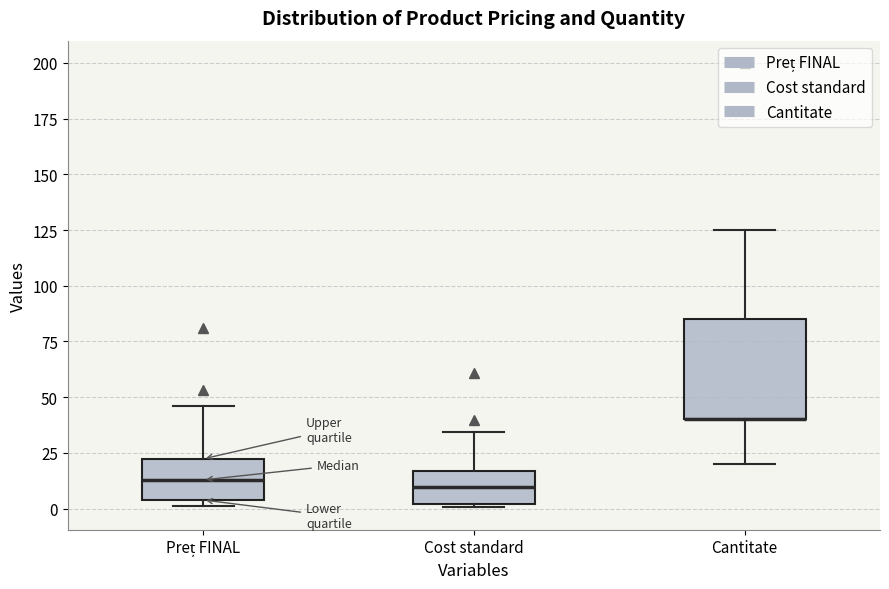

Comparing the boxes themselves (not the whiskers), which one is the tallest?

Cantitate